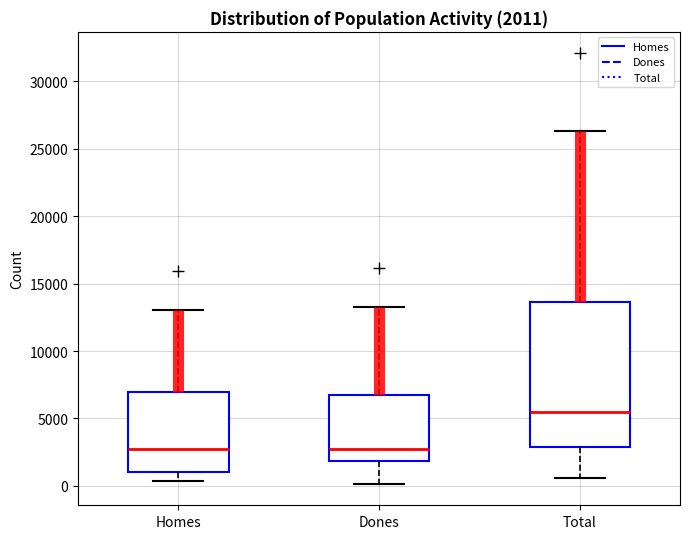

Comparing the boxes themselves (not the whiskers), which one is the tallest?

Total